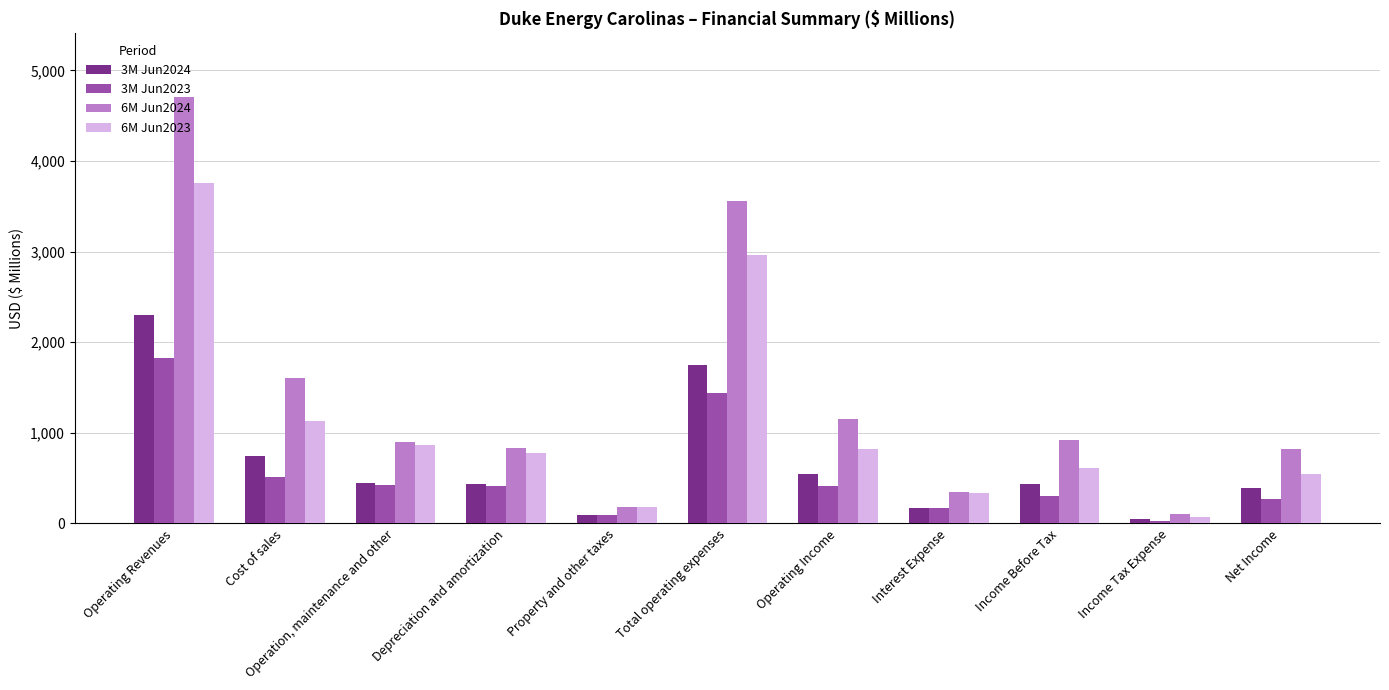

List the labels in order of 6M Jun2023 value, largest first.

Operating Revenues, Total operating expenses, Cost of sales, Operation, maintenance and other, Operating Income, Depreciation and amortization, Income Before Tax, Net Income, Interest Expense, Property and other taxes, Income Tax Expense